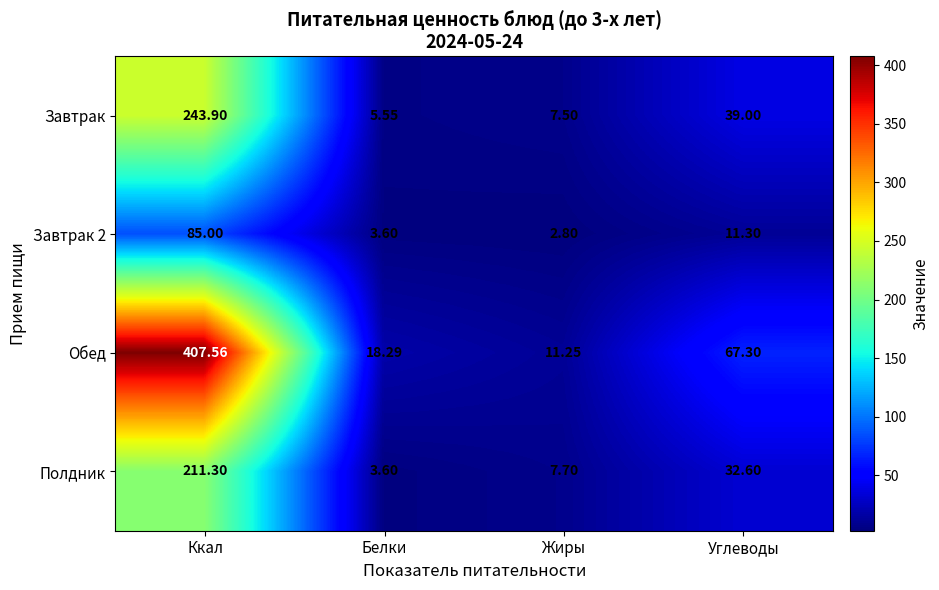

At which label is Полдник closest to 107?

Углеводы